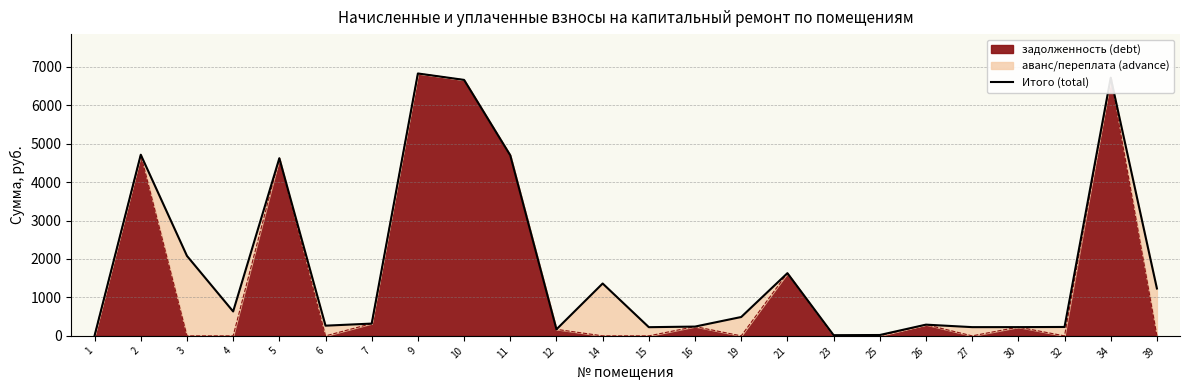

At which label does the data first exceed 490?

2